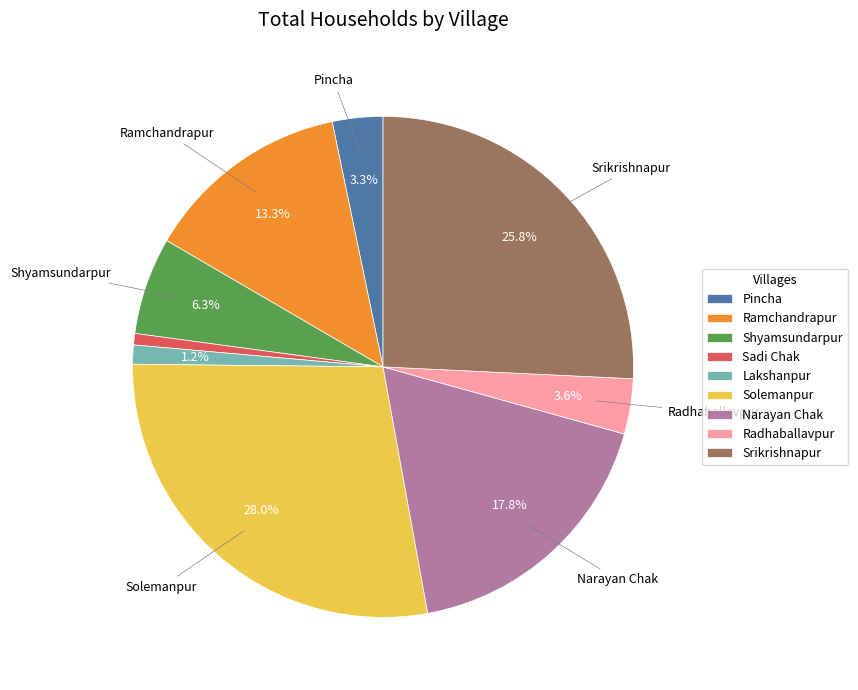

Which category has the biggest portion of the pie?

Solemanpur